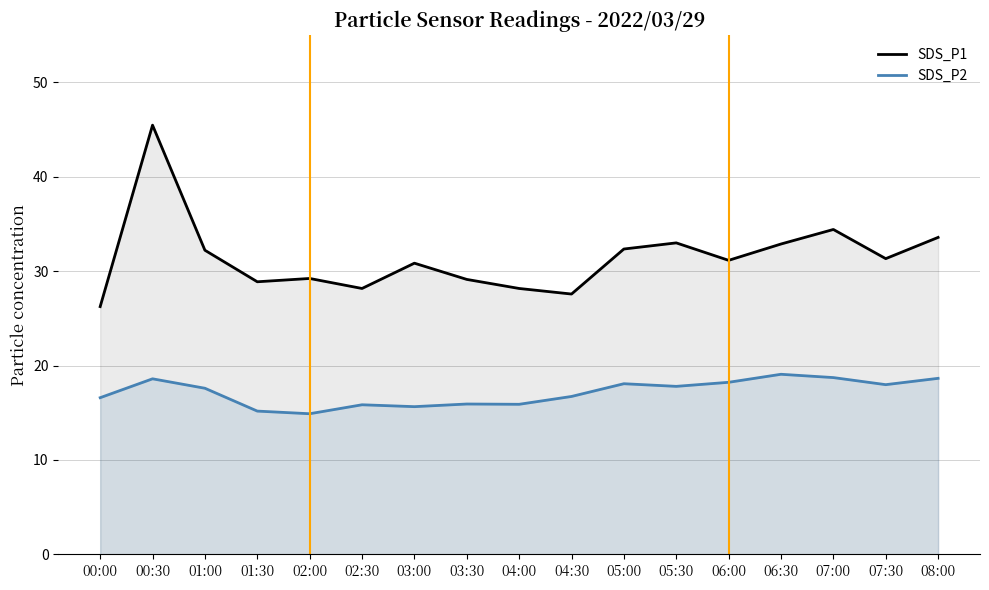

What is the value of the SDS_P2 point at the 3rd from the left?

17.6